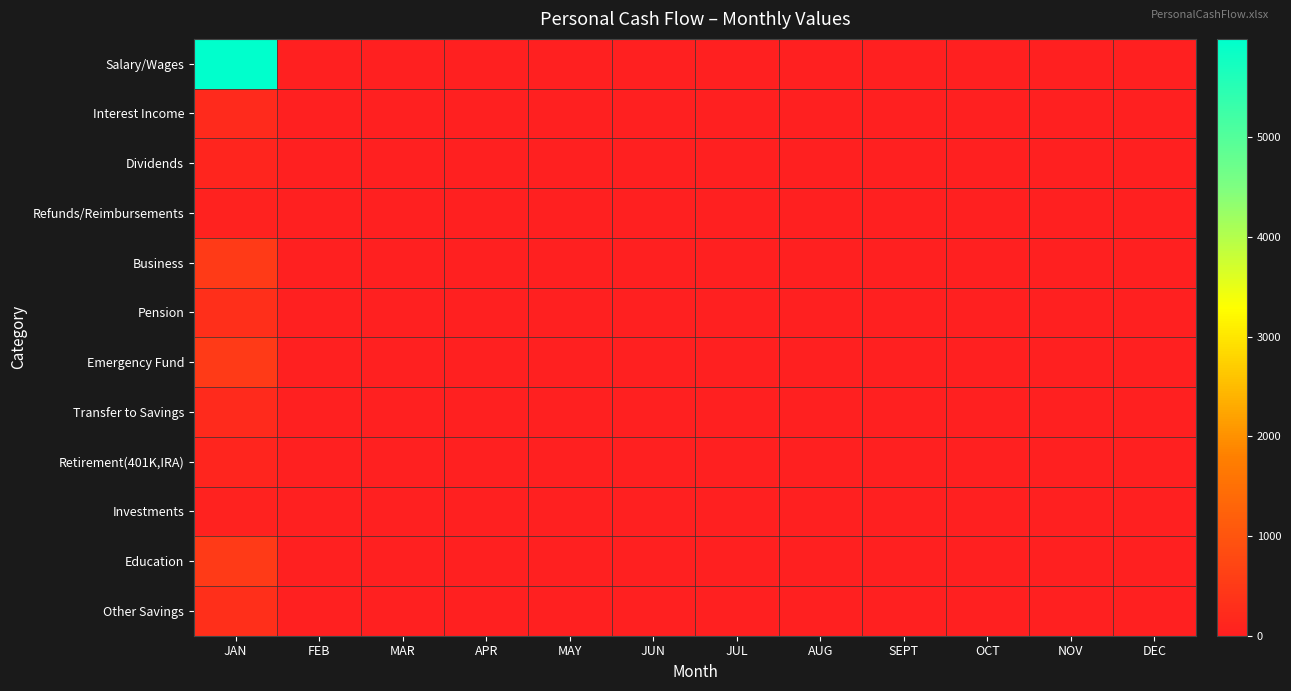

Reading right to left, transcribe all the data shown in this chart.

Salary/Wages: DEC=0	NOV=0	OCT=0	SEPT=0	AUG=0	JUL=0	JUN=0	MAY=0	APR=0	MAR=0	FEB=0	JAN=5987
Interest Income: DEC=0	NOV=0	OCT=0	SEPT=0	AUG=0	JUL=0	JUN=0	MAY=0	APR=0	MAR=0	FEB=0	JAN=200
Dividends: DEC=0	NOV=0	OCT=0	SEPT=0	AUG=0	JUL=0	JUN=0	MAY=0	APR=0	MAR=0	FEB=0	JAN=100
Refunds/Reimbursements: DEC=0	NOV=0	OCT=0	SEPT=0	AUG=0	JUL=0	JUN=0	MAY=0	APR=0	MAR=0	FEB=0	JAN=55
Business: DEC=0	NOV=0	OCT=0	SEPT=0	AUG=0	JUL=0	JUN=0	MAY=0	APR=0	MAR=0	FEB=0	JAN=500
Pension: DEC=0	NOV=0	OCT=0	SEPT=0	AUG=0	JUL=0	JUN=0	MAY=0	APR=0	MAR=0	FEB=0	JAN=300
Emergency Fund: DEC=0	NOV=0	OCT=0	SEPT=0	AUG=0	JUL=0	JUN=0	MAY=0	APR=0	MAR=0	FEB=0	JAN=500
Transfer to Savings: DEC=0	NOV=0	OCT=0	SEPT=0	AUG=0	JUL=0	JUN=0	MAY=0	APR=0	MAR=0	FEB=0	JAN=200
Retirement(401K,IRA): DEC=0	NOV=0	OCT=0	SEPT=0	AUG=0	JUL=0	JUN=0	MAY=0	APR=0	MAR=0	FEB=0	JAN=100
Investments: DEC=0	NOV=0	OCT=0	SEPT=0	AUG=0	JUL=0	JUN=0	MAY=0	APR=0	MAR=0	FEB=0	JAN=55
Education: DEC=0	NOV=0	OCT=0	SEPT=0	AUG=0	JUL=0	JUN=0	MAY=0	APR=0	MAR=0	FEB=0	JAN=500
Other Savings: DEC=0	NOV=0	OCT=0	SEPT=0	AUG=0	JUL=0	JUN=0	MAY=0	APR=0	MAR=0	FEB=0	JAN=300